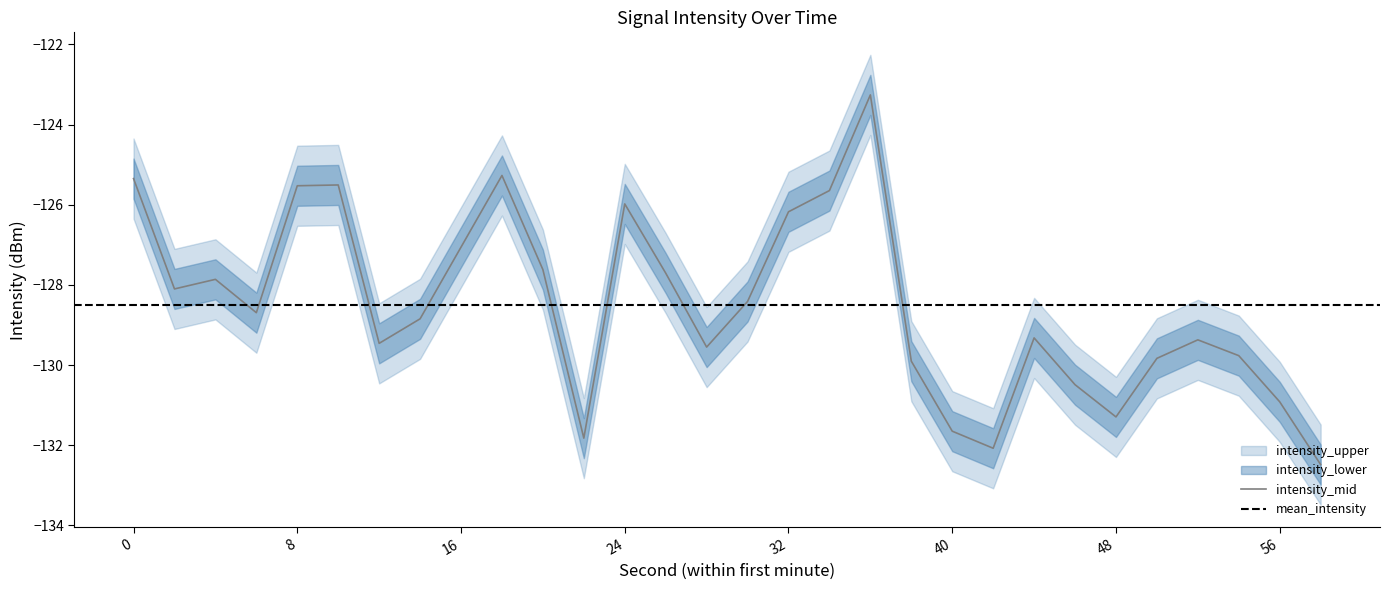

Which series has the largest total across all categories?

intensity_upper